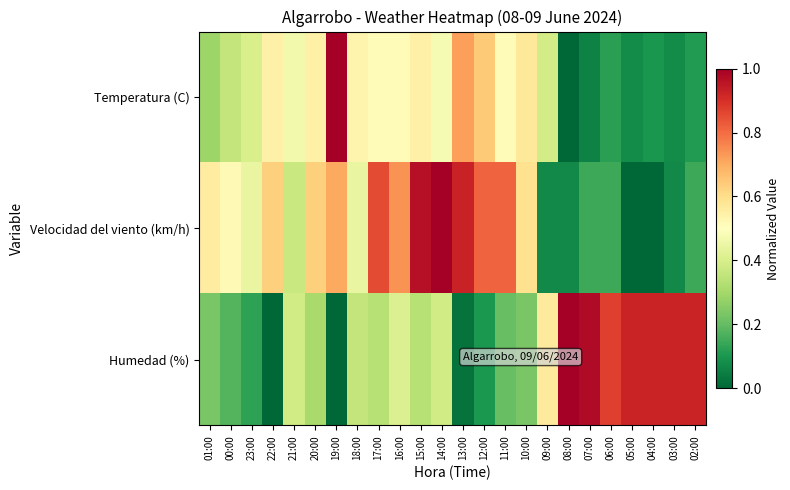

Between 17:00 and 05:00, which series saw the biggest shift?

Velocidad del viento (km/h)